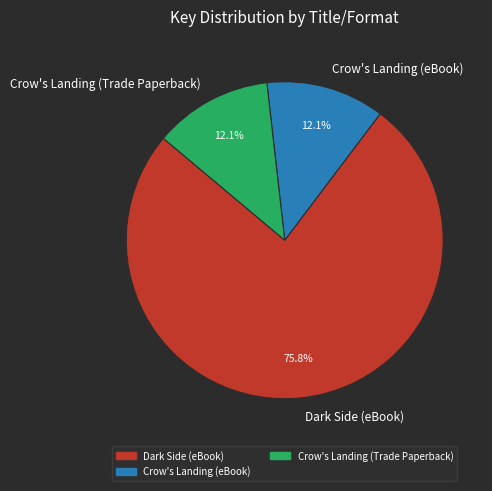

How many segments does this pie chart have?

3